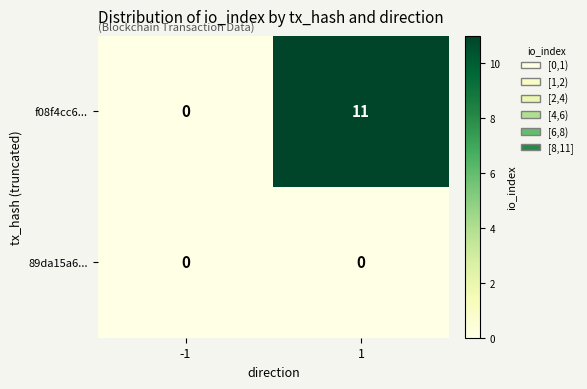

At 1, list the series in order from largest to smallest.

f08f4cc6..., 89da15a6...